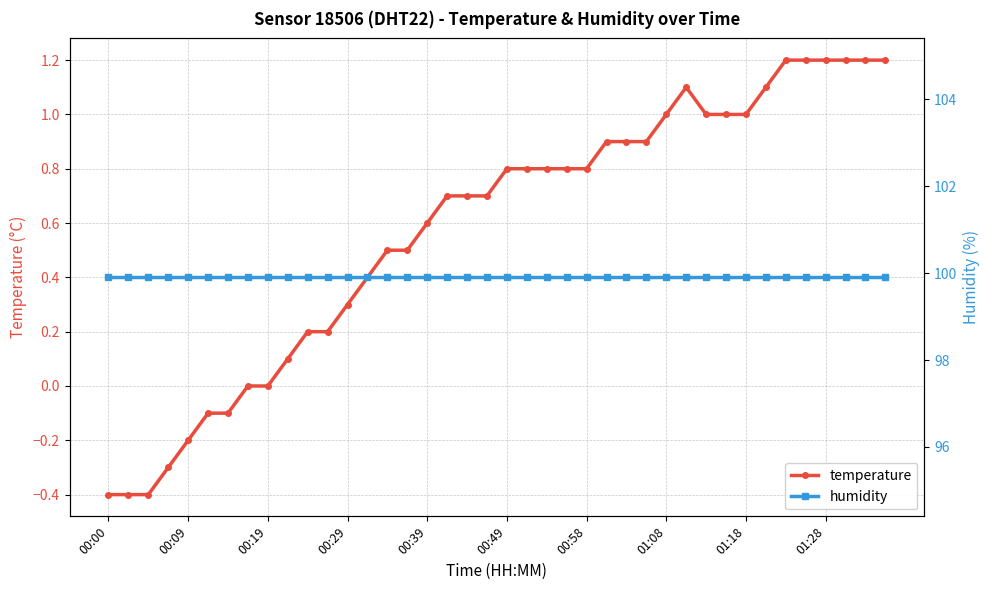

True or false: temperature has more than 0 points higher than both neighbors.

True